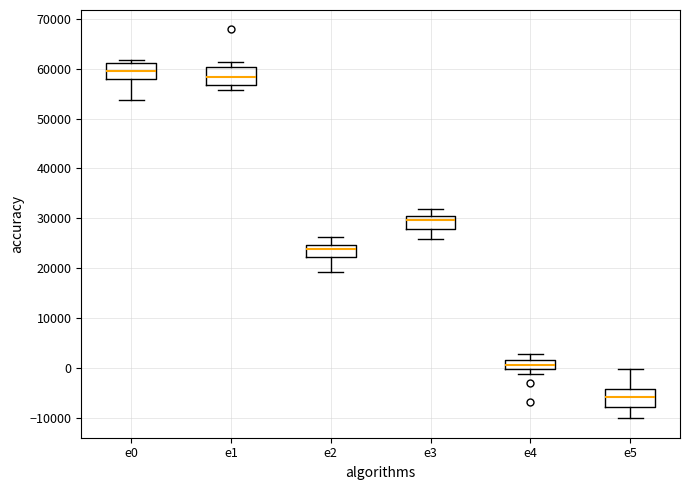

Where does the median line of the box for e0 sit on the y-axis? The values are not printed on the chart, so give them approximately, as read against the axis.

60000